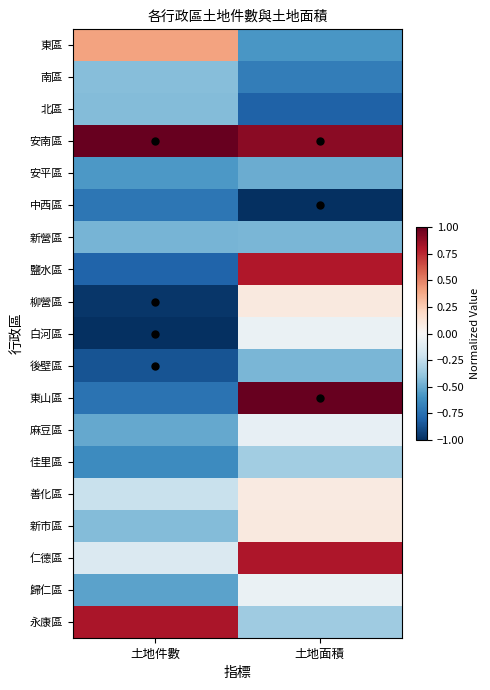

What is the spread (max minus min) of values at 土地面積?

2.0